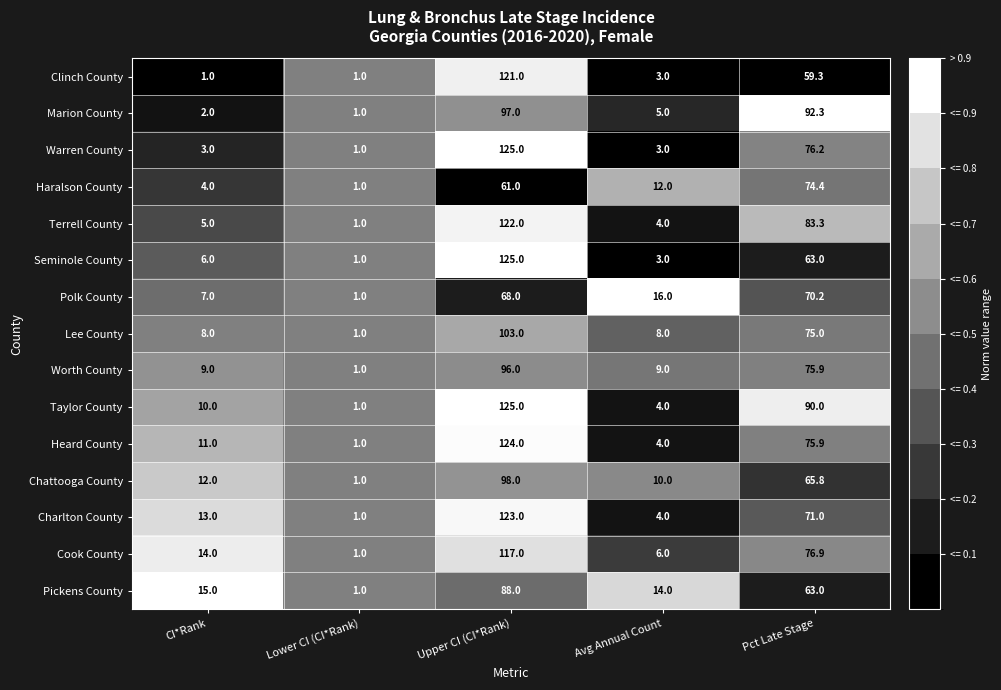

List the labels in order of Heard County value, largest first.

Upper CI (CI*Rank), Pct Late Stage, CI*Rank, Avg Annual Count, Lower CI (CI*Rank)